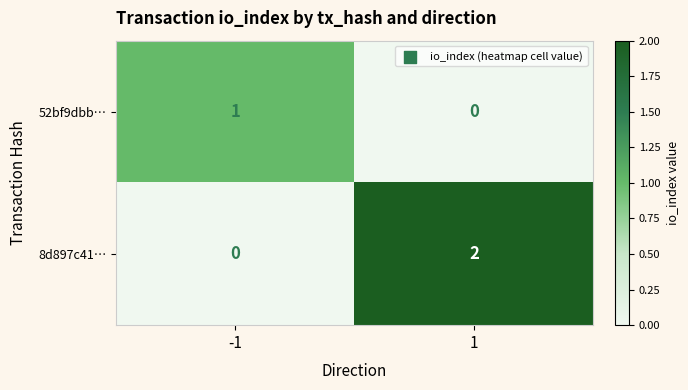

List the series in order of their peak value, lowest first.

52bf9dbb…, 8d897c41…